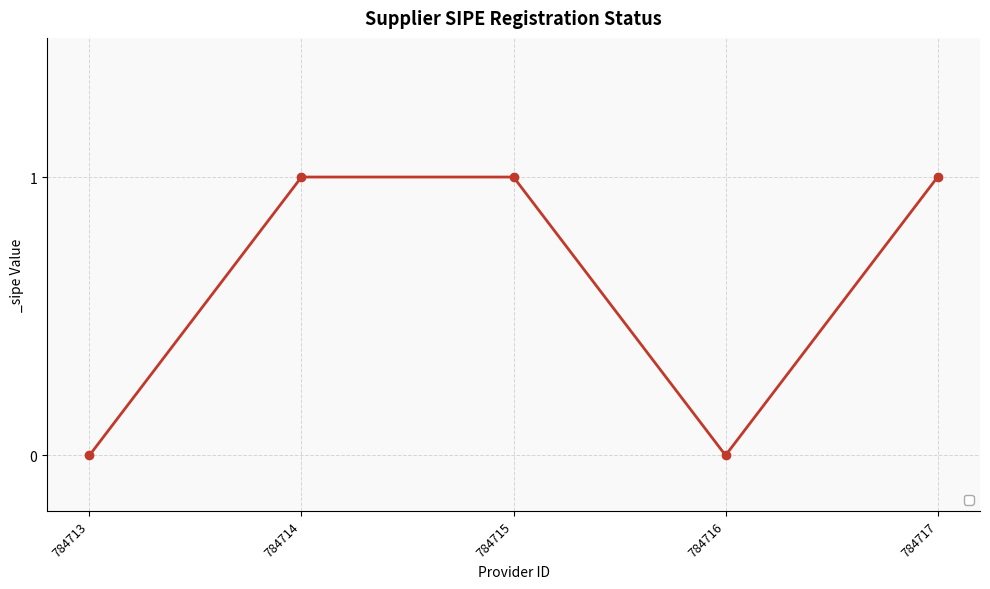

How many data points are less than 1?

2